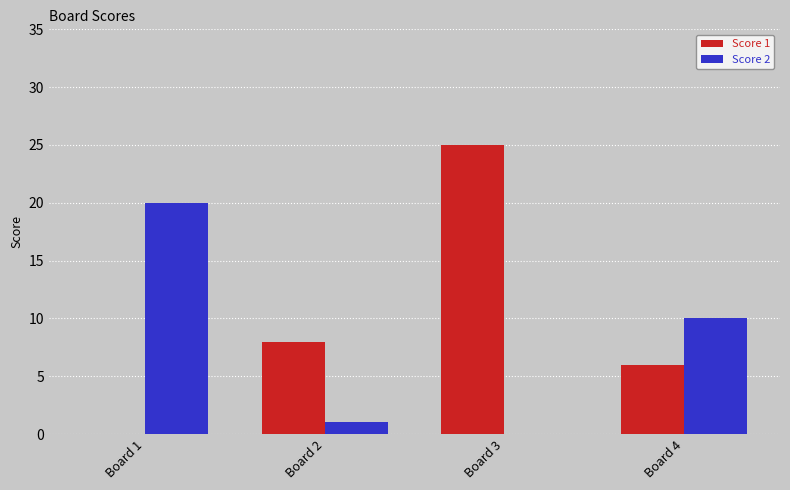

Is it true that Score 1 equals 13 at Board 2?

False